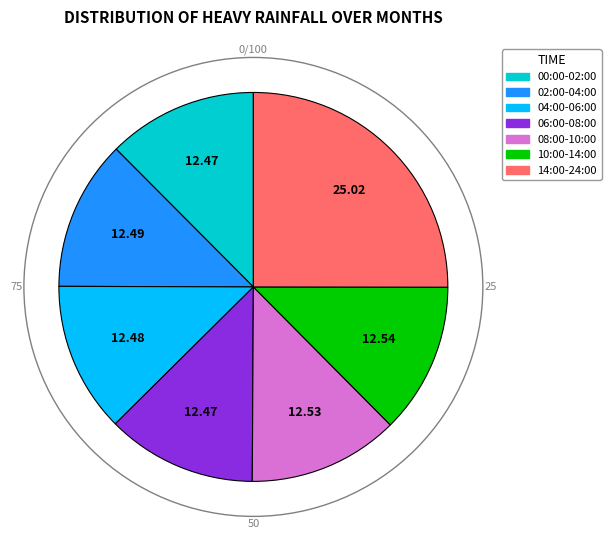

Is there any slice that represents more than half of the pie?

No